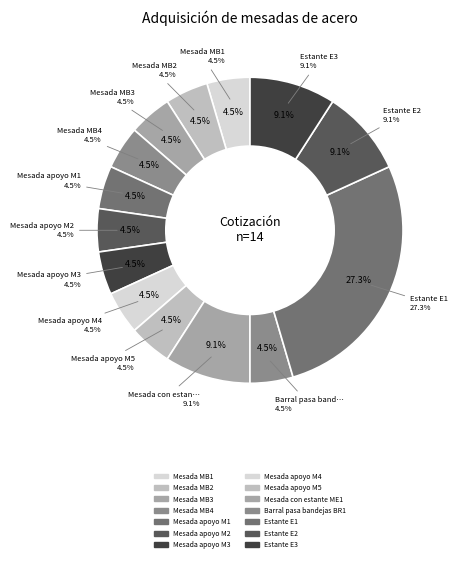

Between Estante E1 and Mesada MB3, which is larger?

Estante E1